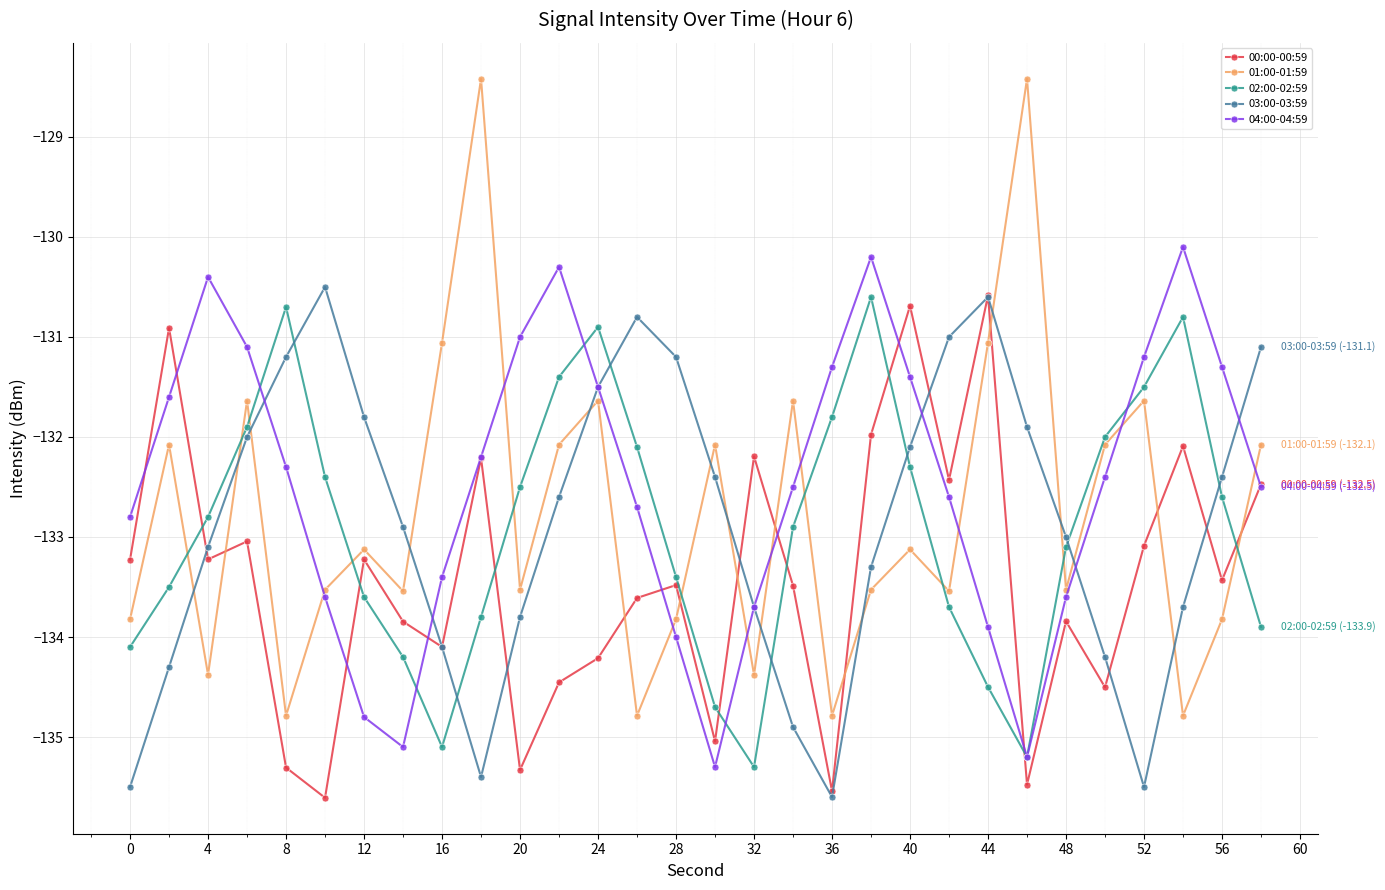

What is the difference between the maximum and minimum values in the 03:00-03:59 series?

5.1